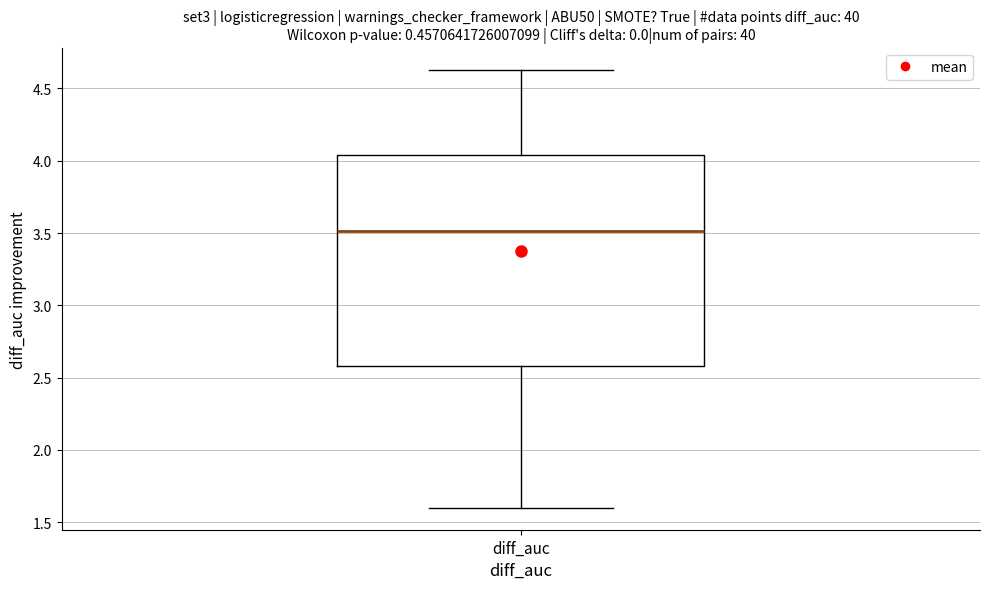

Where does the median line of the box for diff_auc sit on the y-axis? The values are not printed on the chart, so give them approximately, as read against the axis.

3.50